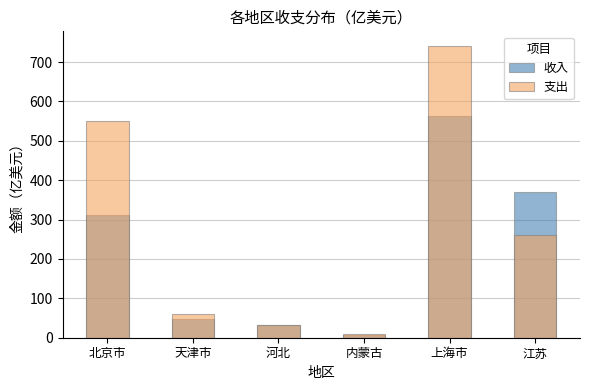

At which label is 支出 closest to 375?

江苏